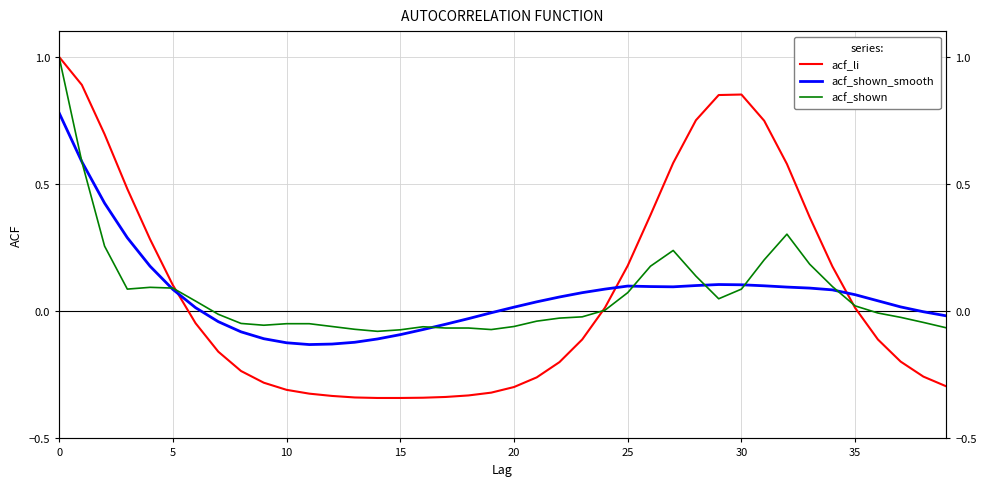

What is the value of the acf_li point at the 29th from the left?

0.8